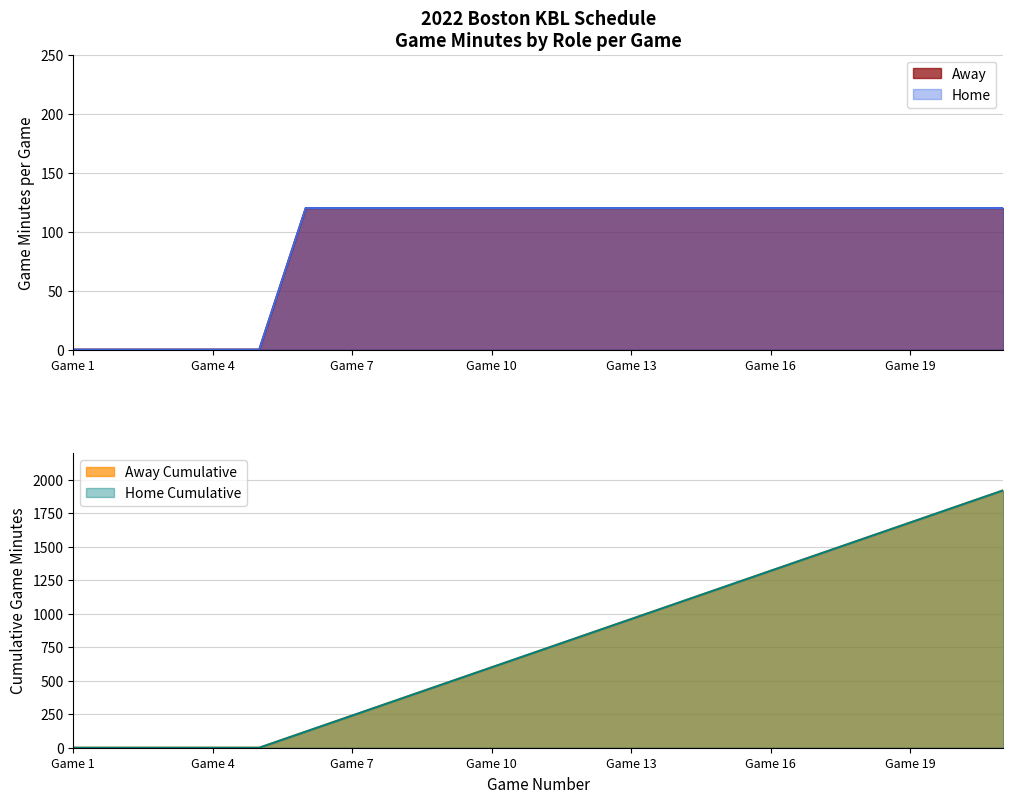

True or false: Game Number has a value of 1440 at Game 17.

True